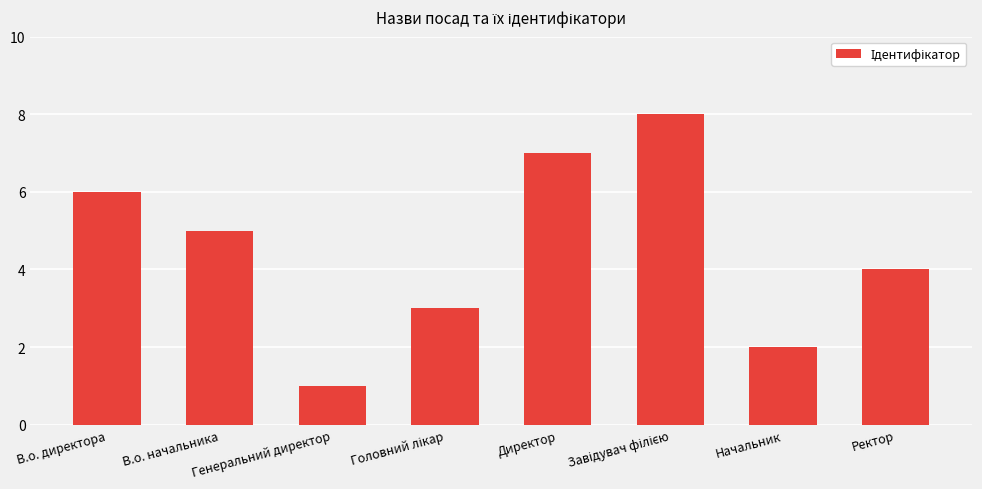

Between Начальник and Ректор, which is larger?

Ректор